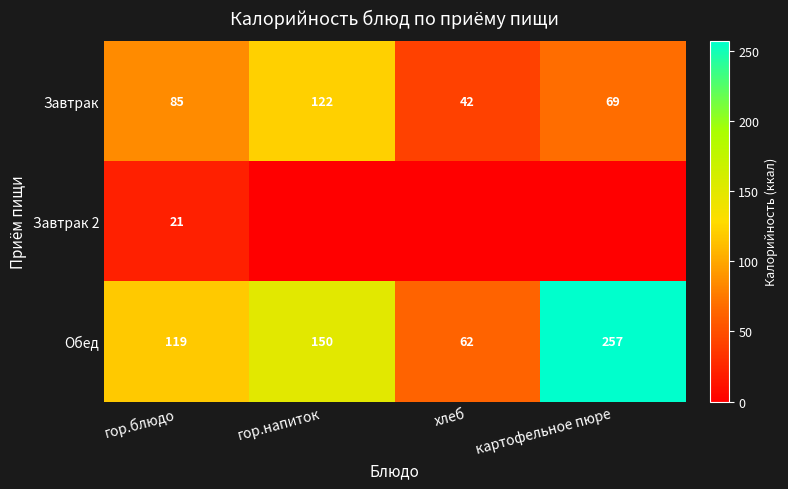

The Обед series shows 62 at хлеб. True or false?

True